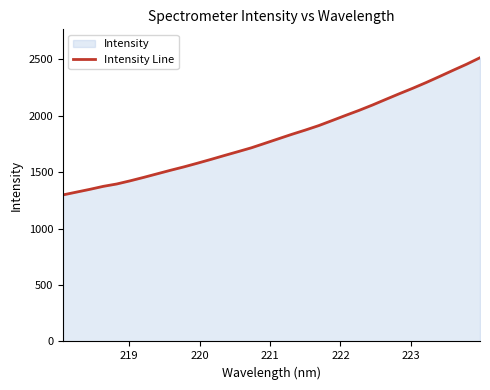

What is the difference between the maximum and minimum values?

1215.6